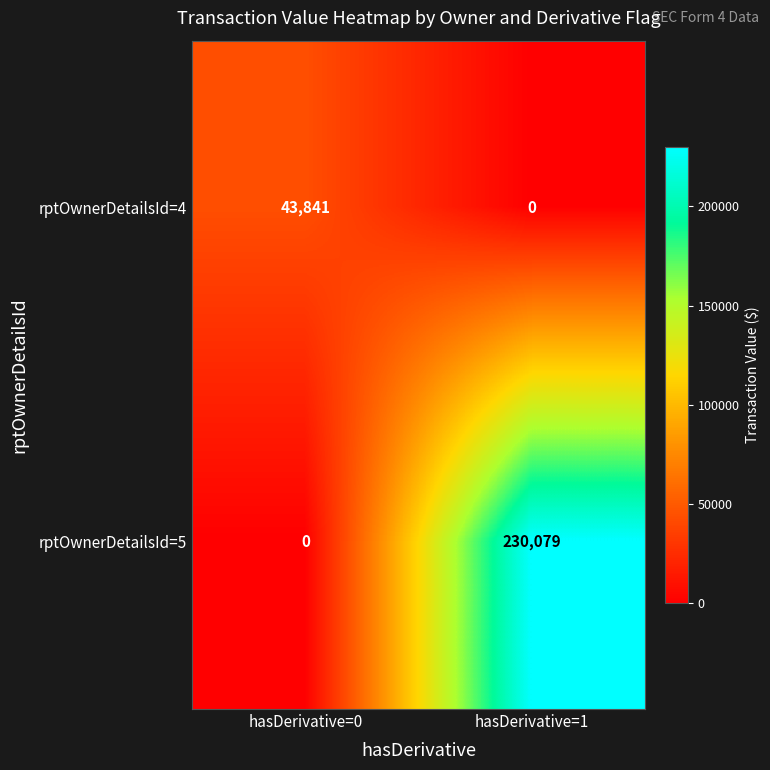

Reading left to right, list all the values displayed in this chart.

rptOwnerDetailsId=4: hasDerivative=0=43841	hasDerivative=1=0
rptOwnerDetailsId=5: hasDerivative=0=0	hasDerivative=1=230079